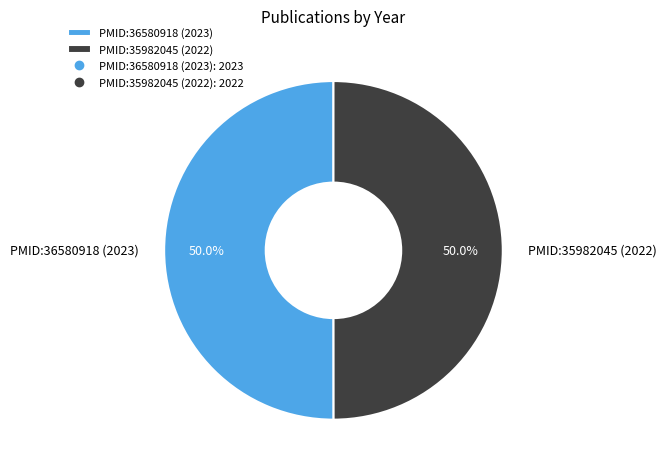

What is the ratio of the value at PMID:36580918 (2023) to the value at PMID:35982045 (2022)?

1.0